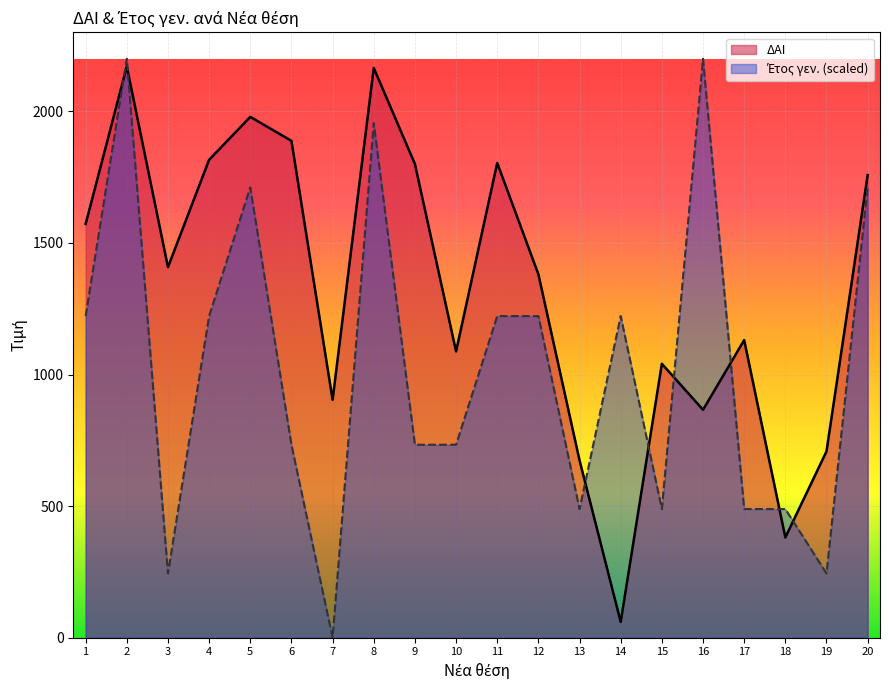

Where is ΔΑΙ nearest to the value 1115?

17